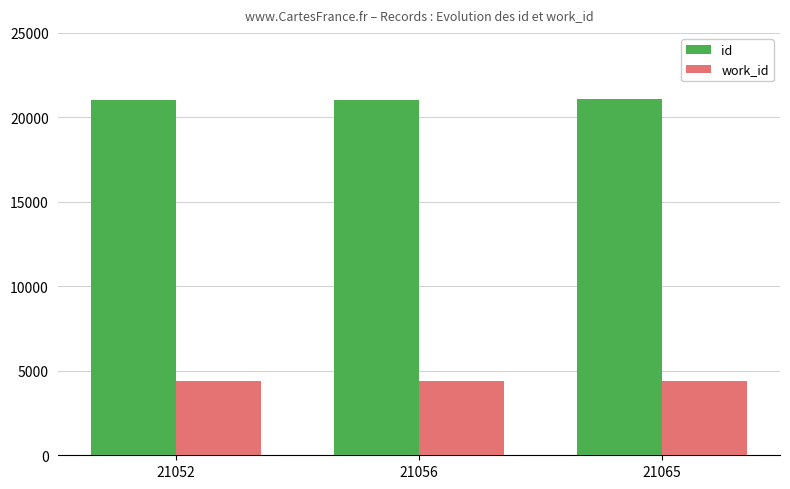

What is the maximum value for work_id?

4393